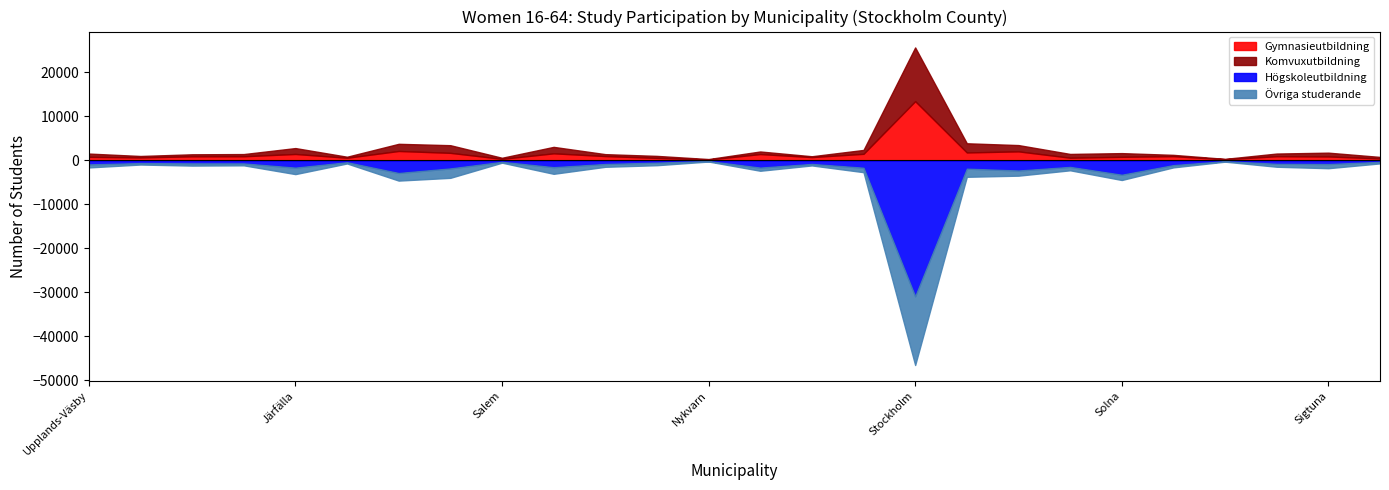

Which series has the widest spread of values?

Högskoleutbildning